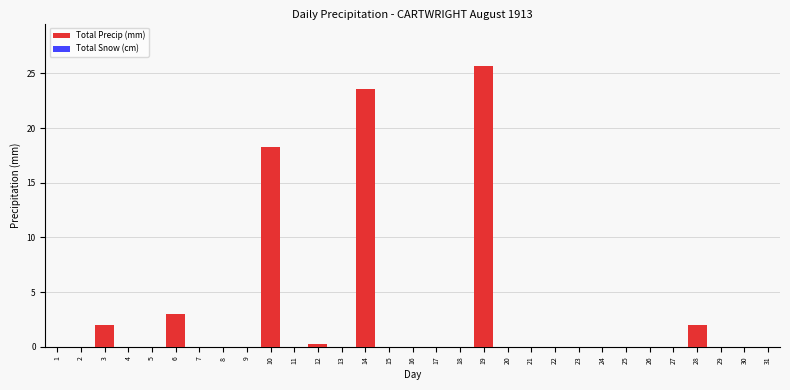

What is the maximum value shown in the chart?

25.7